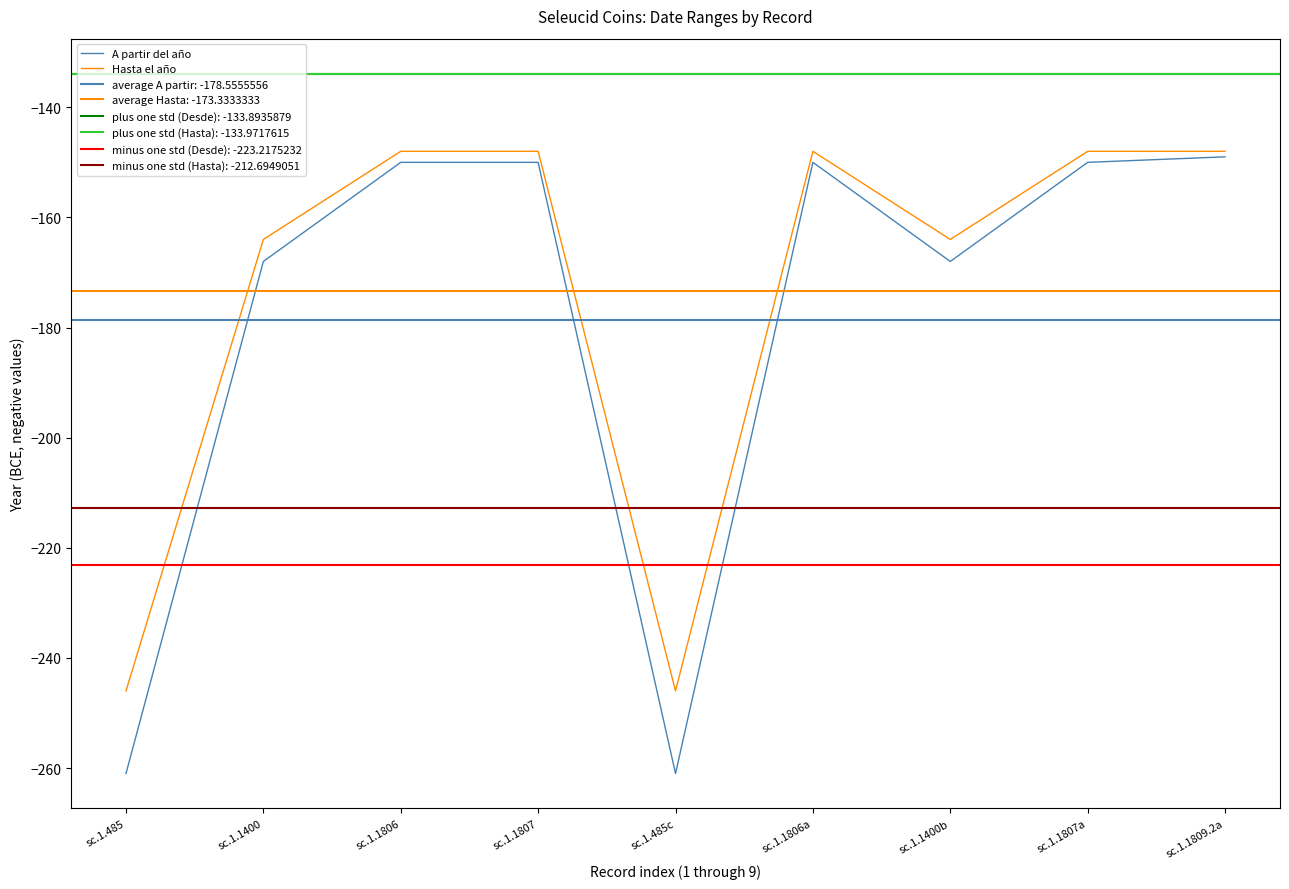

Is this an area chart (filled region under the line)?

No